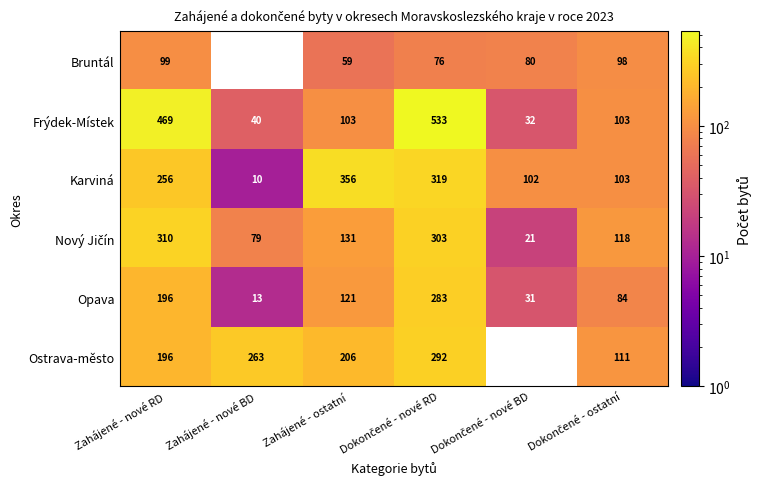

What is the total value across all series at Zahájené - ostatní?

976